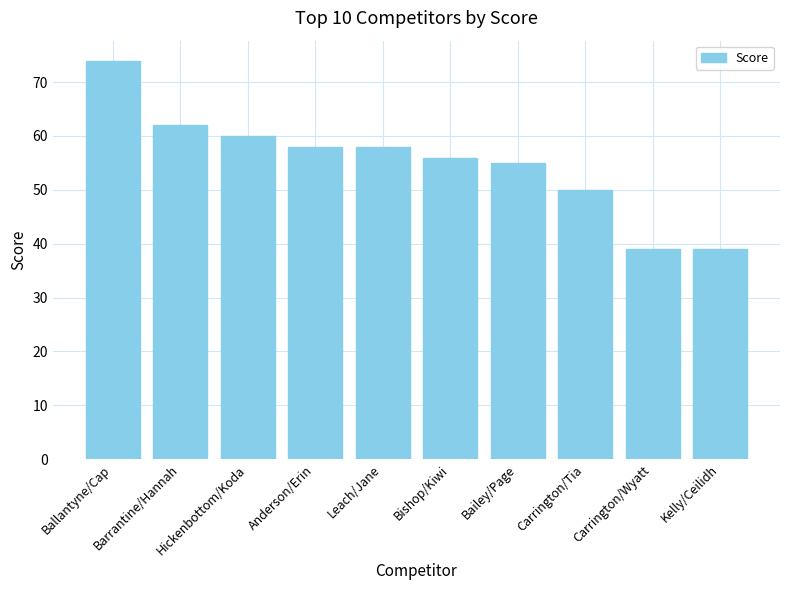

True or false: the data shows 29 at Hickenbottom/Koda.

False